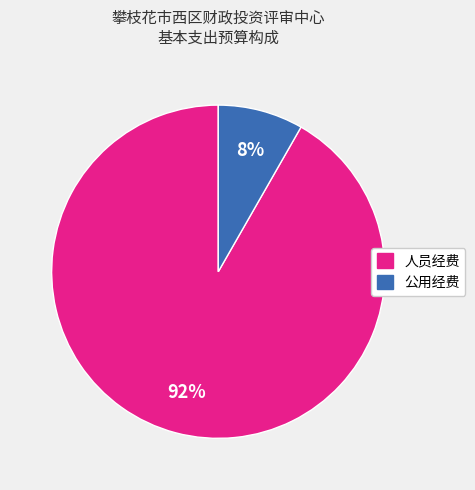

What percentage is the 人员经费 slice, to the nearest percent?

92%